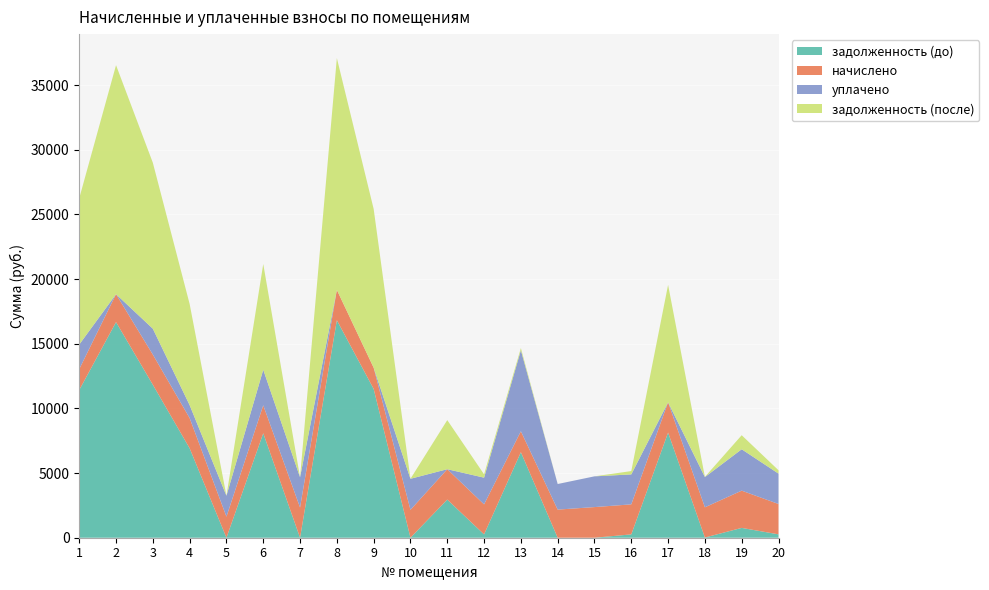

Reading left to right, list all the values displayed in this chart.

задолженность (до): 11419.0	16672.8	11830.3	6915.4	0.0	8076.6	0.0	16817.3	11505.7	0.0	2950.4	257.9	6616.2	0.0	0.0	258.0	8129.6	15.0	760.0	260.9
начислено: 1616.4	2158.7	2332.4	2337.7	1626.9	2164.0	2337.7	2348.2	1642.7	2158.7	2348.2	2321.9	1616.4	2174.5	2369.2	2321.9	2343.0	2337.7	2880.0	2348.2
уплачено: 1900.0	0.0	2000.0	1000.0	1620.0	2750.0	2337.7	0.0	0.0	2398.5	0.0	2064.0	6262.5	1978.6	2376.8	2316.3	0.0	2337.6	3200.0	2348.2
задолженность (после): 11308.5	17708.2	12832.0	7819.0	0.0	8173.2	0.0	17920.8	12272.2	0.0	3795.6	257.9	169.4	0.0	0.0	257.9	9079.3	15.0	1085.5	260.9